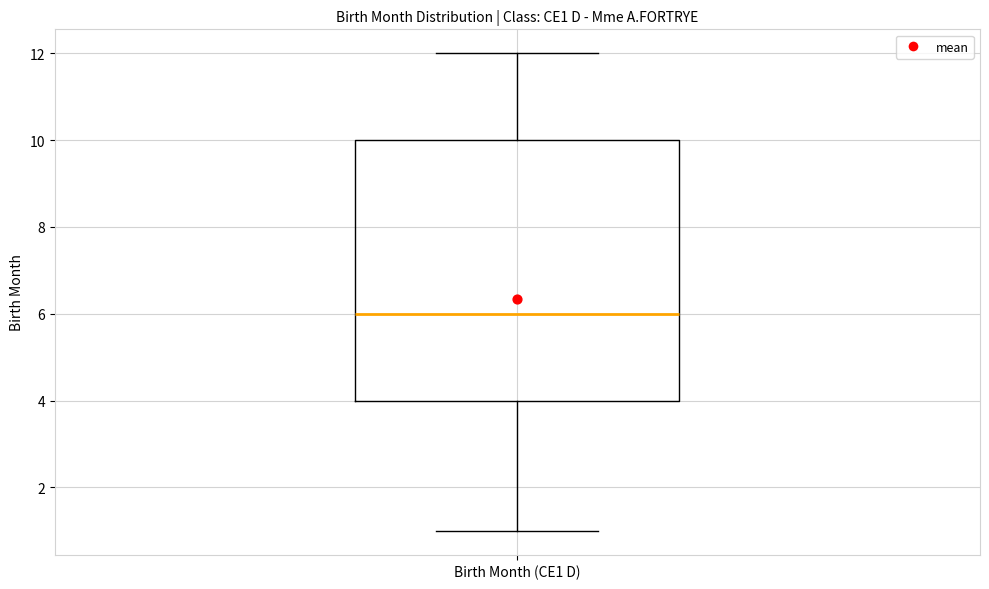

Transcribe this box plot: give where the median line is, the range the box spans, and where the two whiskers end, as read against the y-axis. The values are not printed on the chart, so give them approximately, as read against the axis.

median 6, box 4 to 10, whiskers 1 to 12